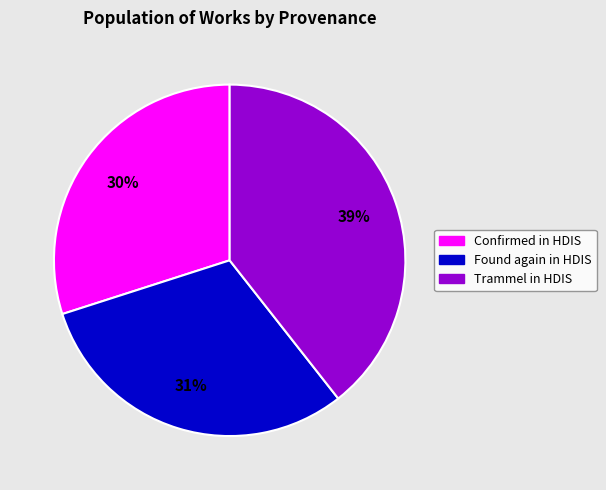

Does any single category account for the majority?

No